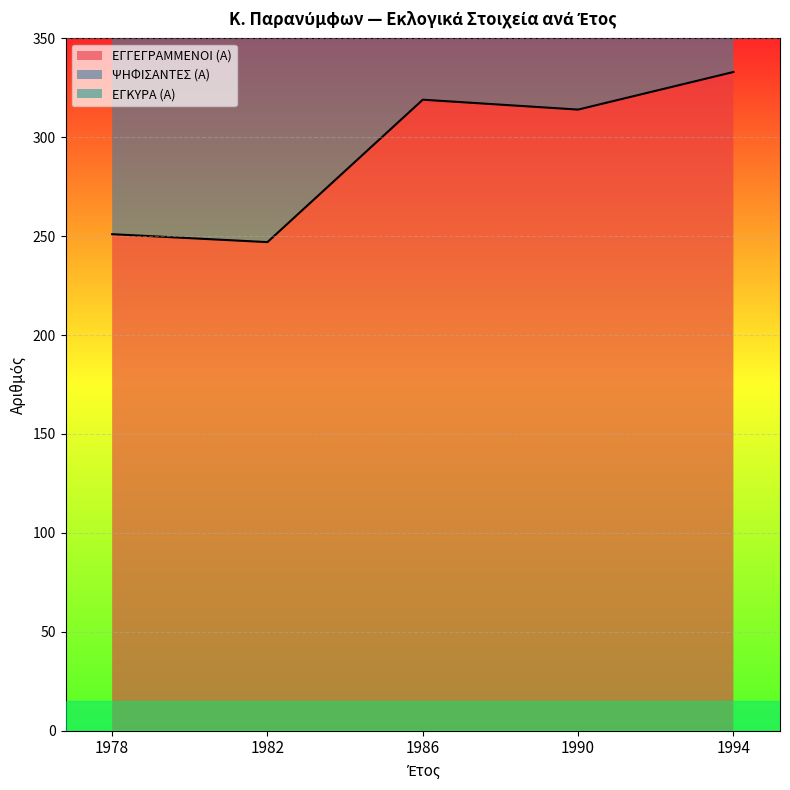

Reading left to right, what are all the values shown in this chart?

ΕΓΓΕΓΡΑΜΜΕΝΟΙ (Α): 1978=251	1982=247	1986=319	1990=314	1994=333
ΨΗΦΙΣΑΝΤΕΣ (Α): 1978=641	1982=633	1986=858	1990=843	1994=834